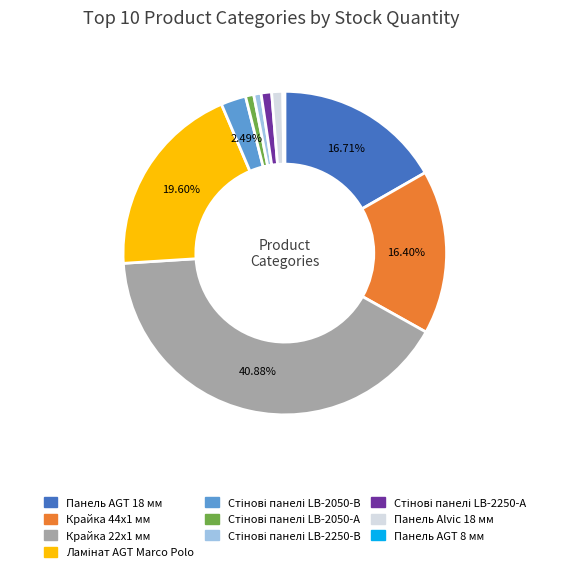

Is there any slice that represents more than half of the pie?

No